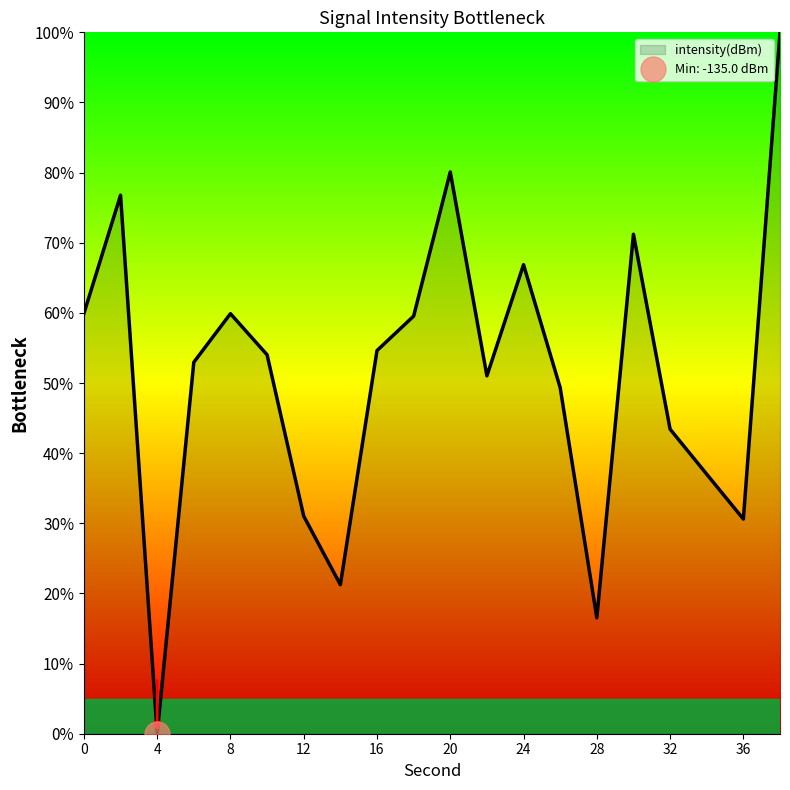

What is the sum of the values at 34 and 2?

113.8